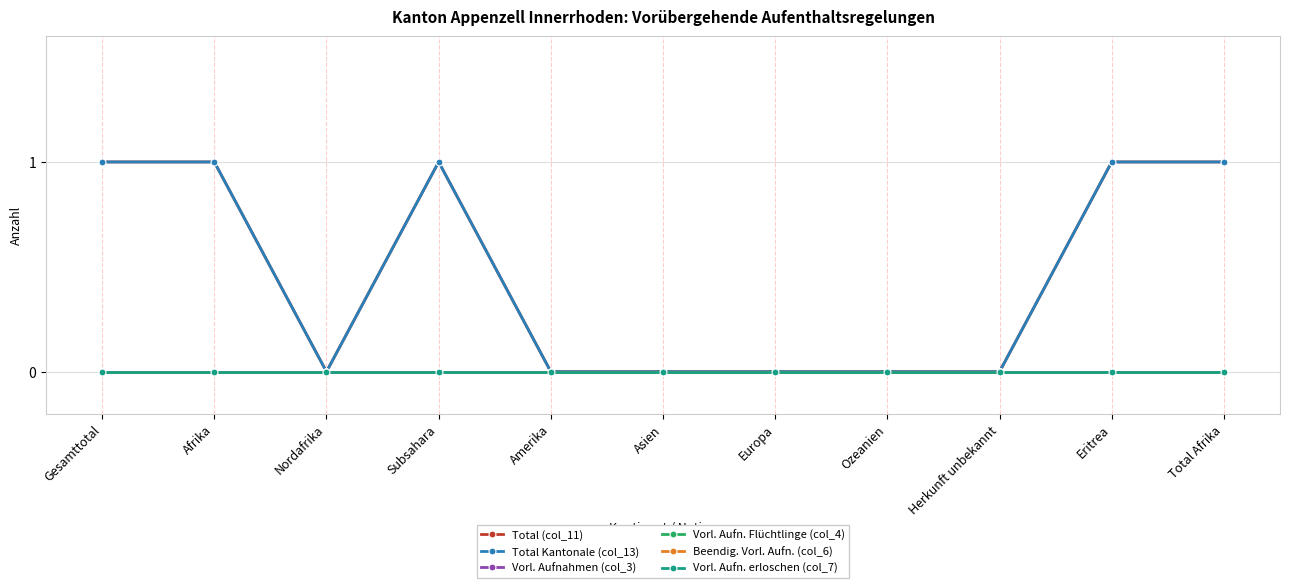

Does the chart have visible grid lines?

Yes